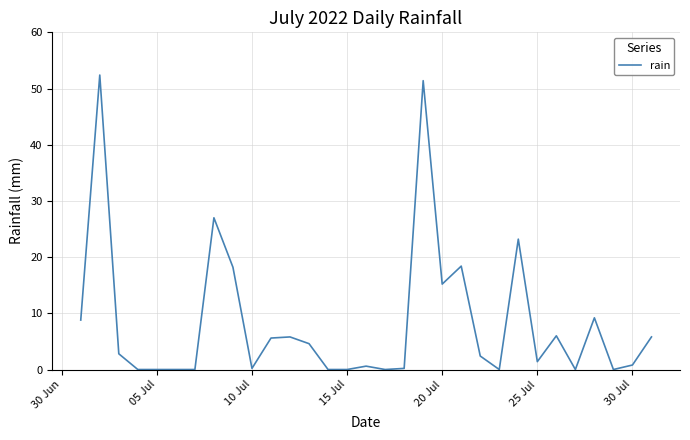

True or false: the data has more than 0 interior local peaks.

True